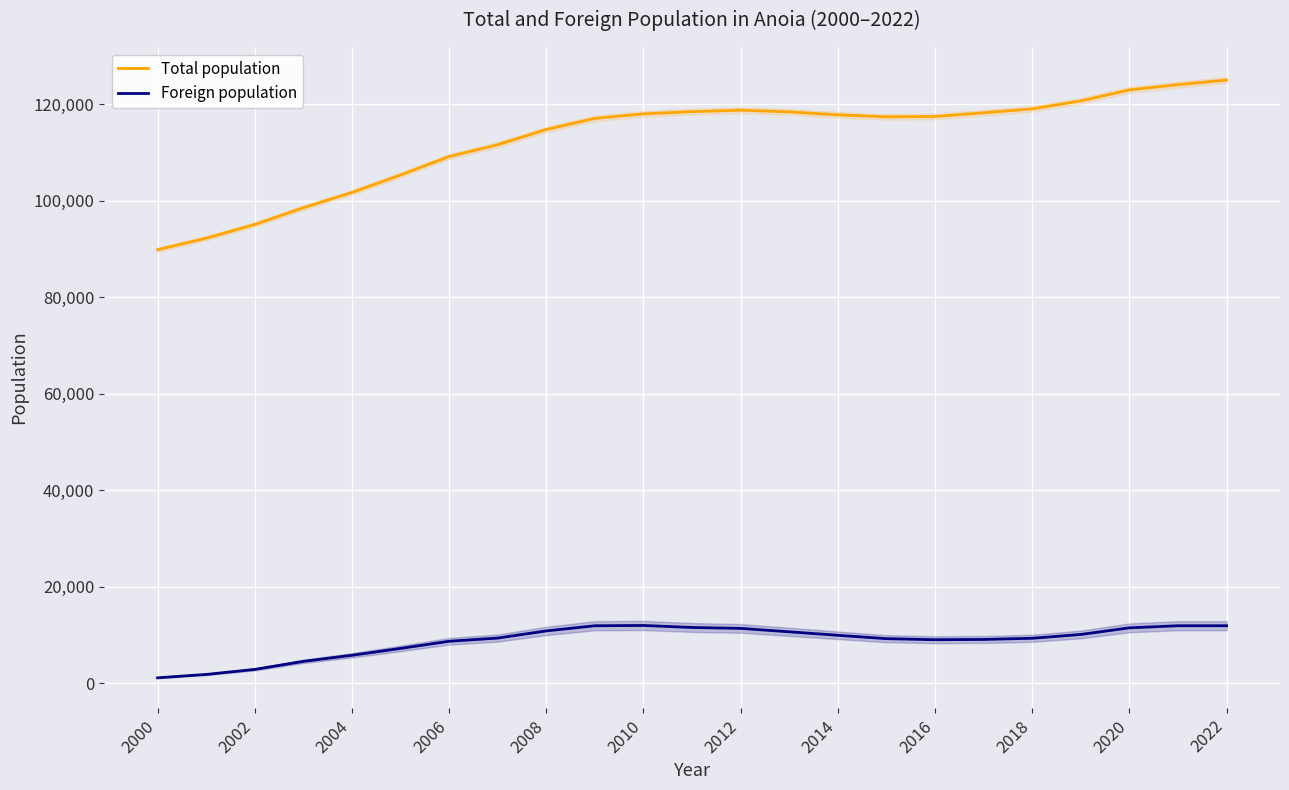

True or false: Foreign population and Total population intersect in this chart.

False